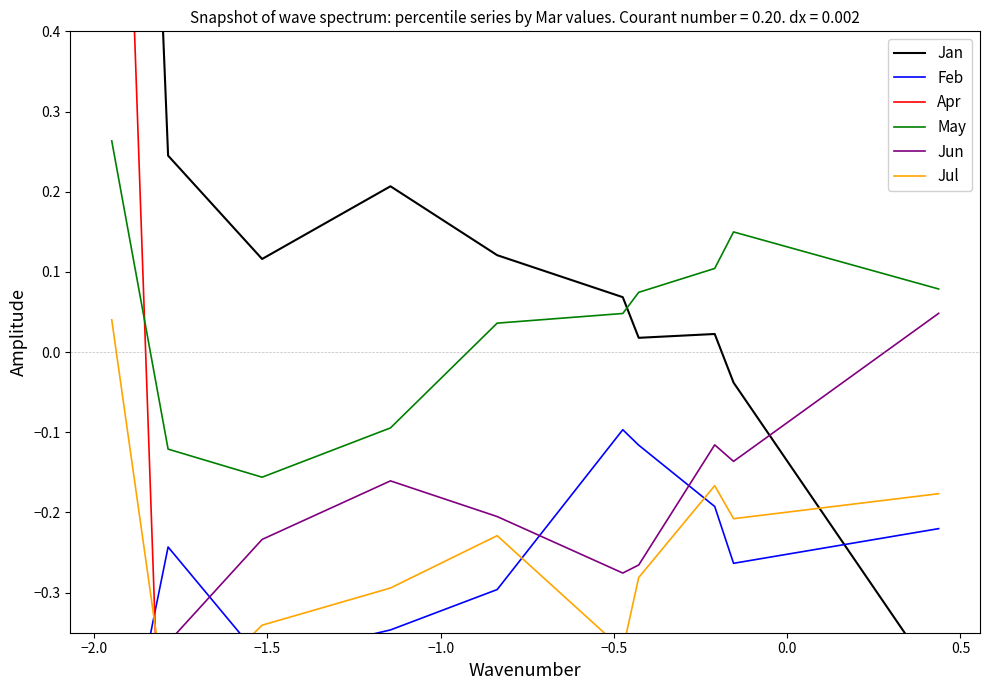

At which category does May reach its first local valley?

−1.5